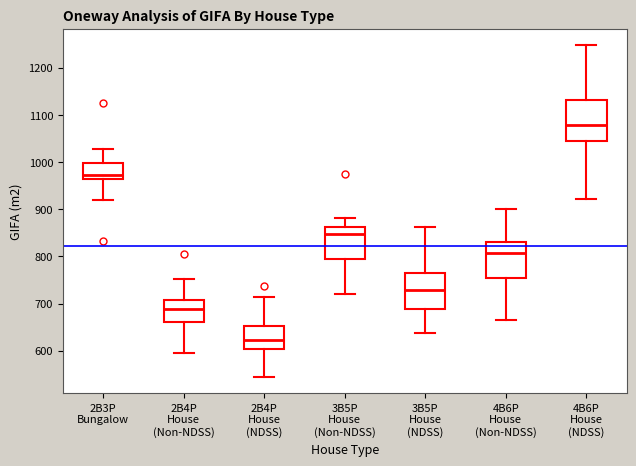

Reading left to right, transcribe this box plot: for each box, give where its median line is, the range the box spans, and where its two whiskers end, as read against the y-axis. The values are not printed on the chart, so give them approximately, as read against the axis.

2B3P Bungalow: median 970, box 960 to 1000, whiskers 920 to 1030
2B4P House (Non-NDSS): median 690, box 660 to 710, whiskers 600 to 750
2B4P House (NDSS): median 620, box 600 to 650, whiskers 540 to 710
3B5P House (Non-NDSS): median 850, box 790 to 860, whiskers 720 to 880
3B5P House (NDSS): median 730, box 690 to 770, whiskers 640 to 860
4B6P House (Non-NDSS): median 810, box 750 to 830, whiskers 670 to 900
4B6P House (NDSS): median 1080, box 1040 to 1130, whiskers 920 to 1250